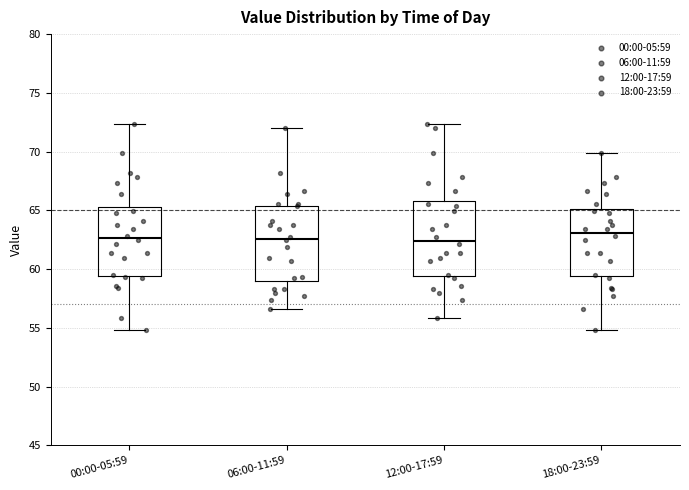

Where does the upper whisker of the box for 06:00-11:59 end on the y-axis? The values are not printed on the chart, so give them approximately, as read against the axis.

72.0